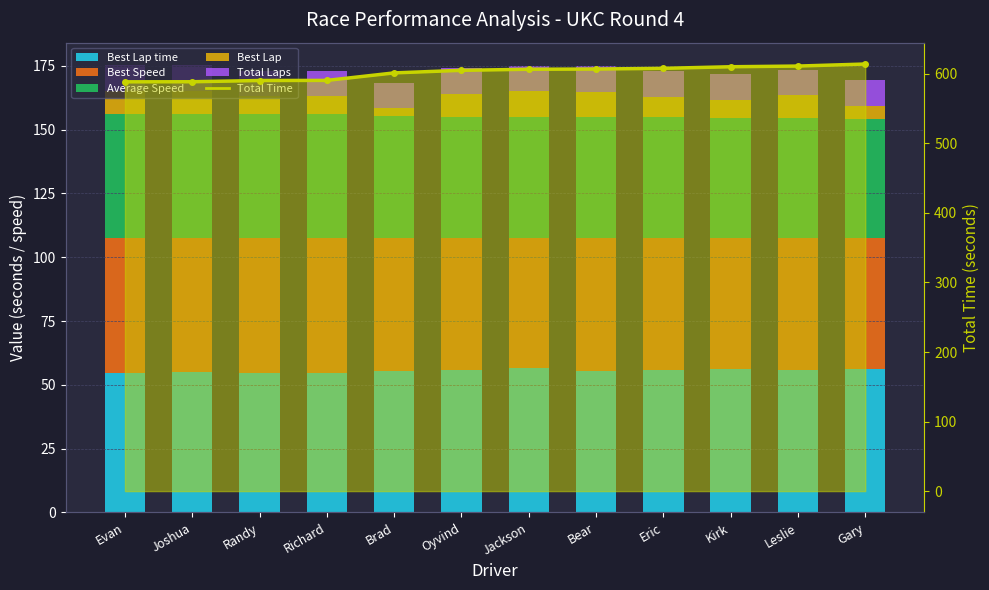

At which label does Best Speed first exceed 51?

Evan